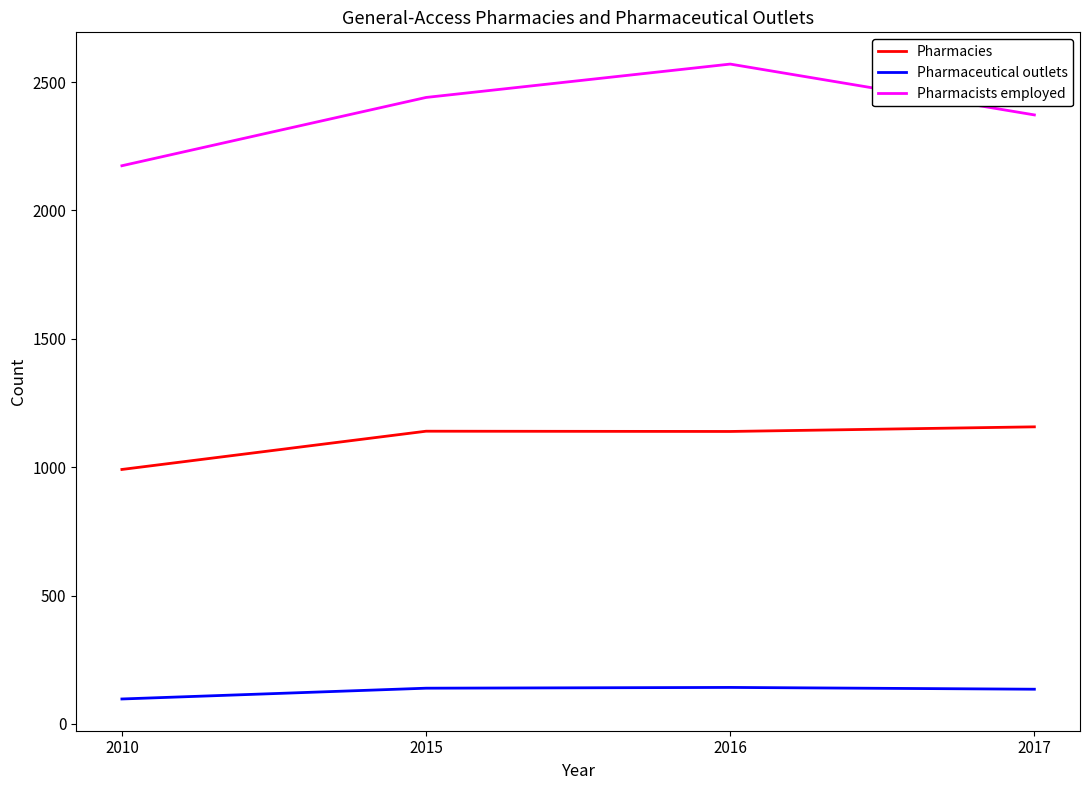

Rank the series by their average value, from highest to lowest.

Pharmacists employed, Pharmacies, Pharmaceutical outlets